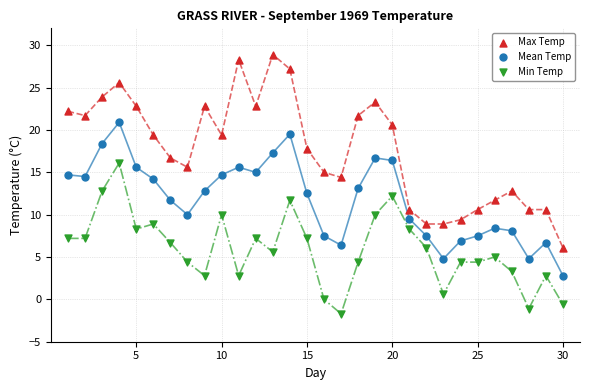

Which series contains the lowest Y value?

Min Temp